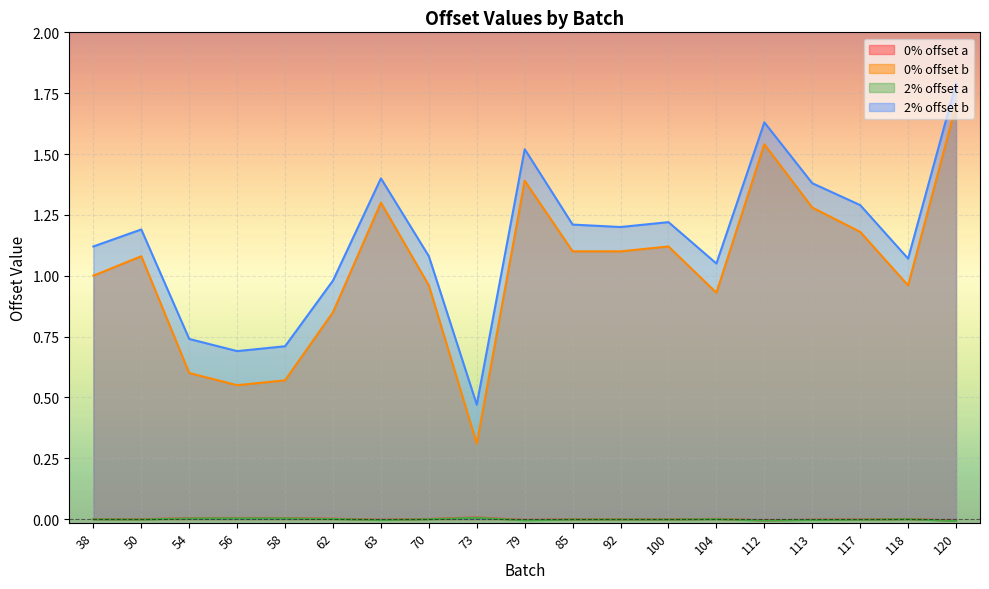

How many data points in 0% offset a are above 0?

8